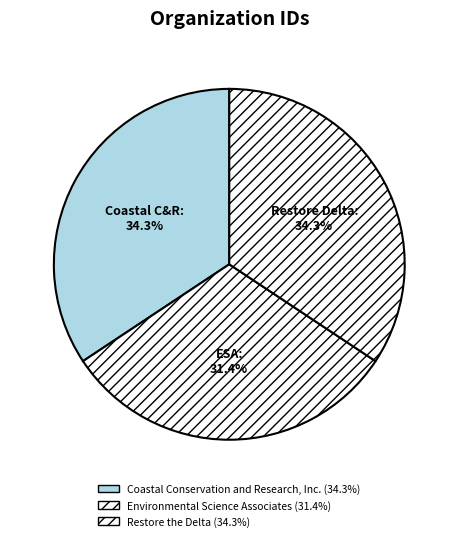

How many segments does this pie chart have?

3